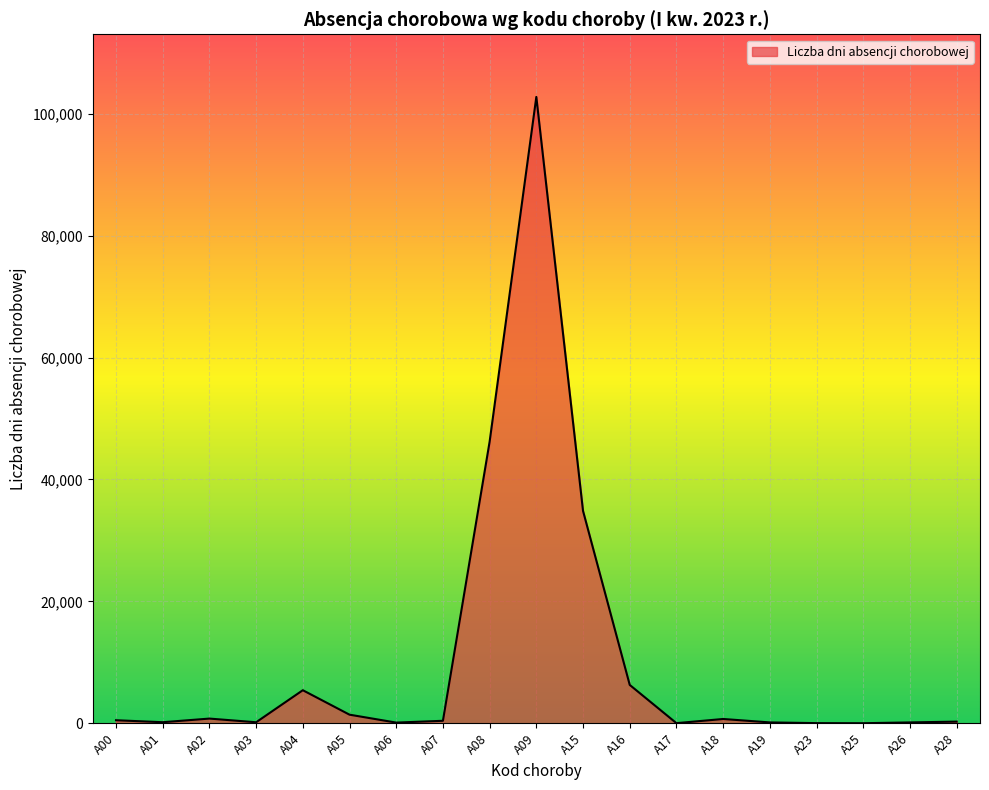

What is the smallest value displayed?

4